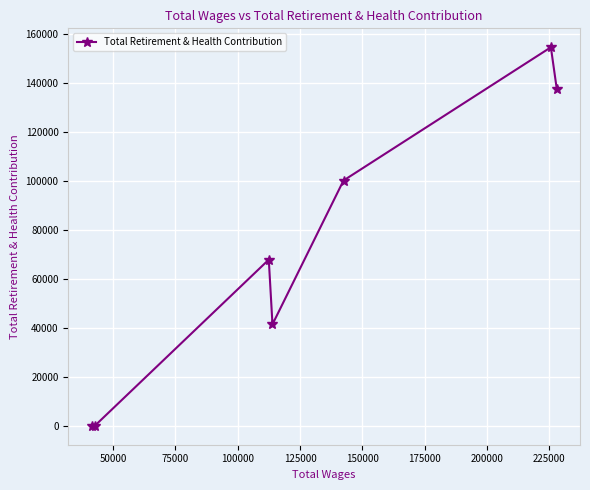

What is the difference between the maximum and minimum values?

154757